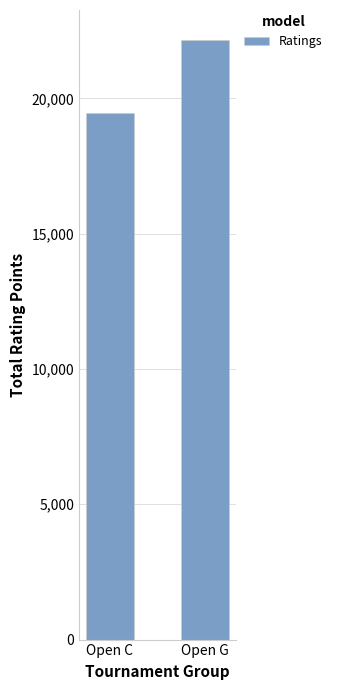

The chart shows a value of 11967 at Open C. True or false?

False